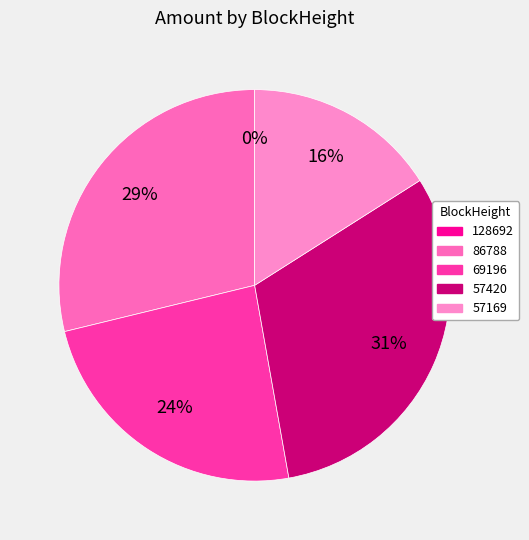

Which has a higher value, 57420 or 69196?

57420